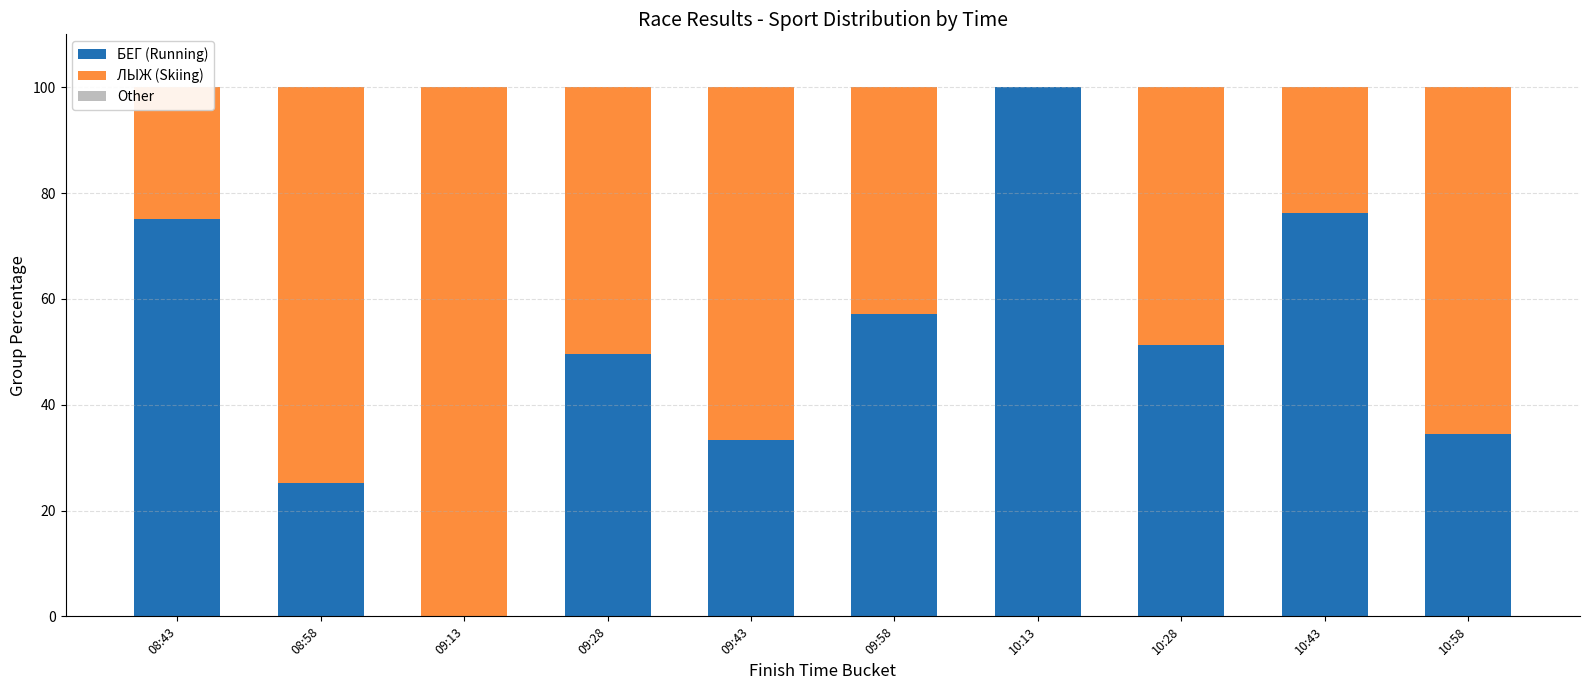

What is the label of the 6th bar from the right?

09:43